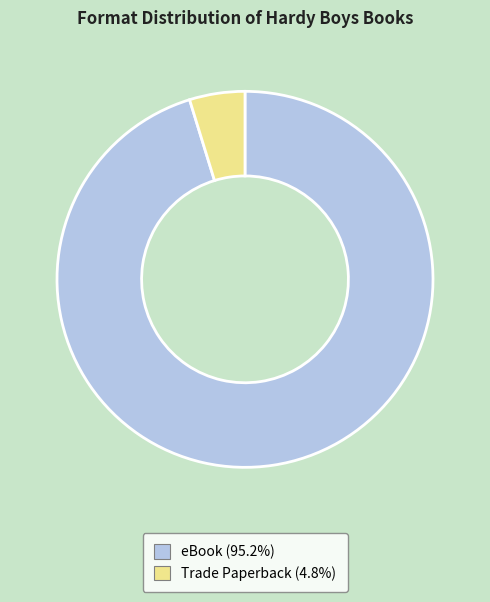

Rank the categories by value from highest to lowest.

eBook, Trade Paperback